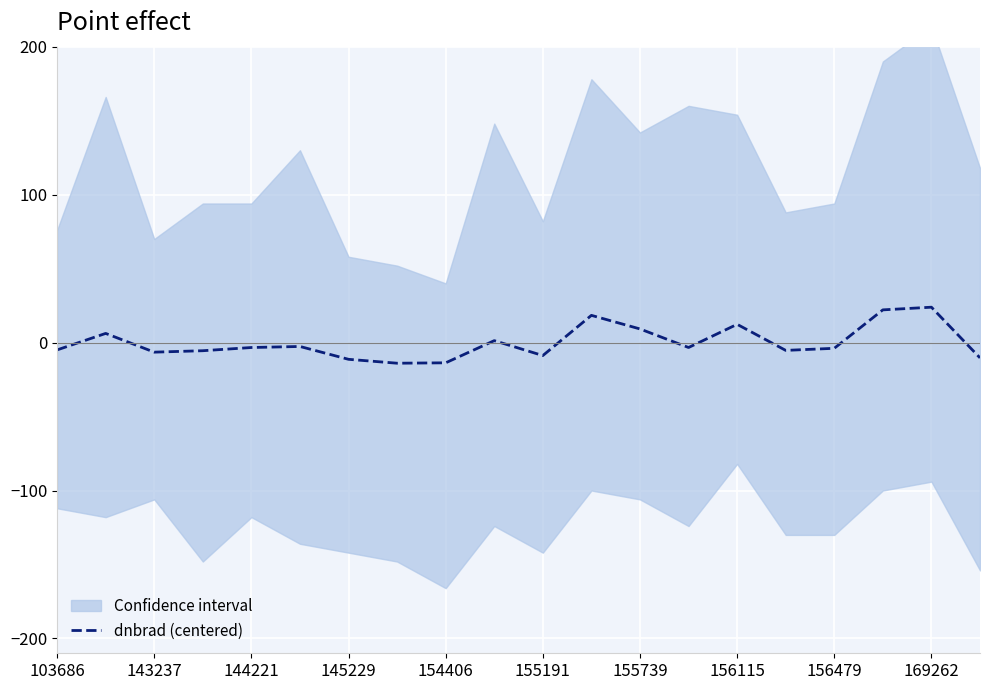

Count the number of values greater than -3.

8